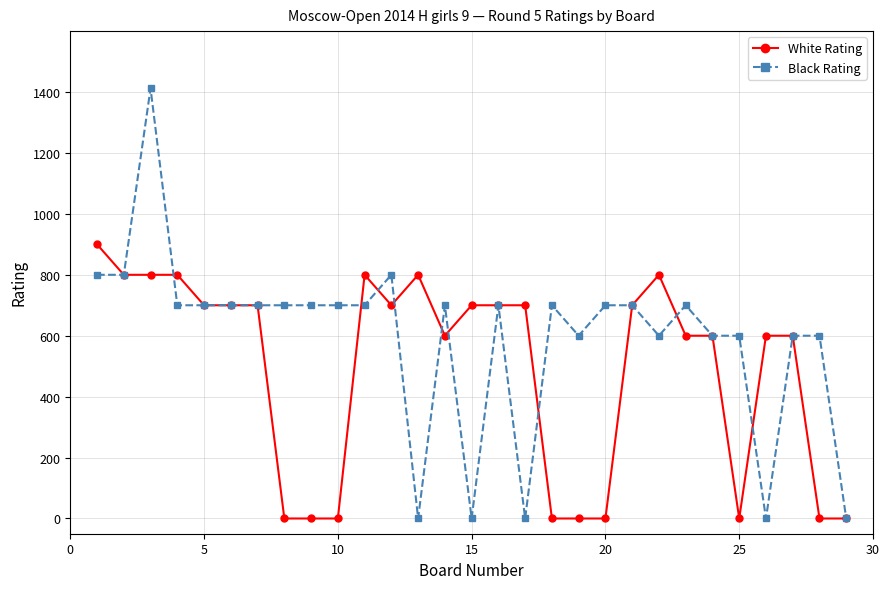

What is the greatest value displayed?

1412